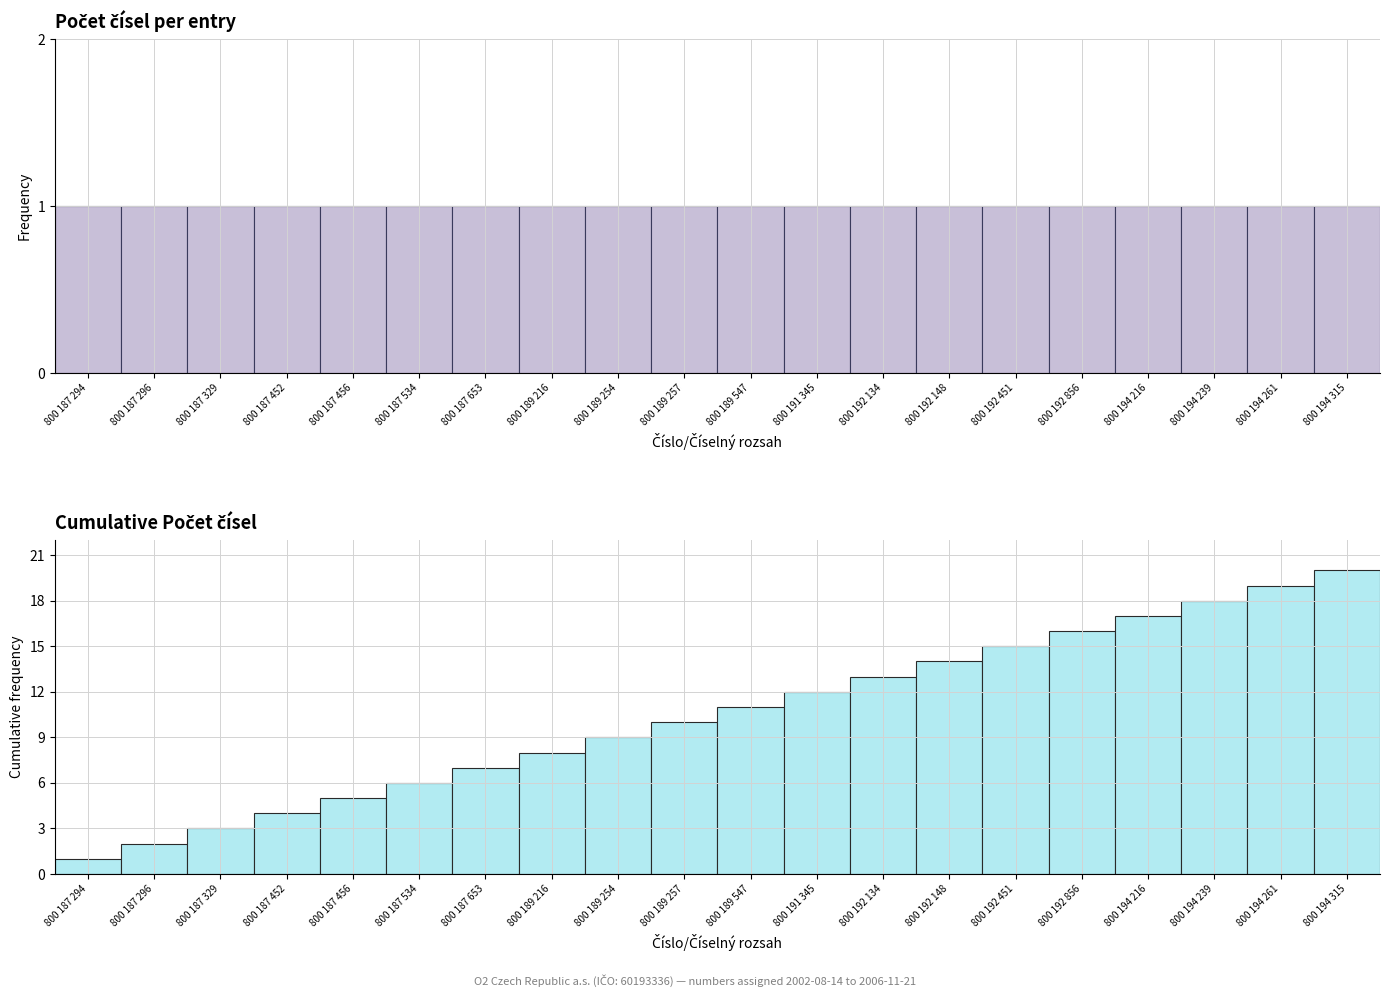

Reading left to right, extract all data points from this chart.

Počet čísel: 1	1	1	1	1	1	1	1	1	1	1	1	1	1	1	1	1	1	1	1
Cumulative Počet čísel: 1	2	3	4	5	6	7	8	9	10	11	12	13	14	15	16	17	18	19	20